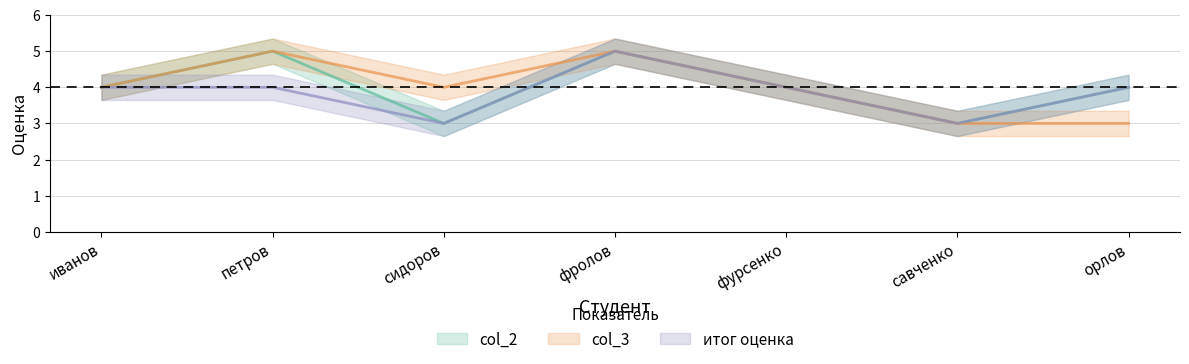

True or false: col_2 and итог оценка cross at least once.

False